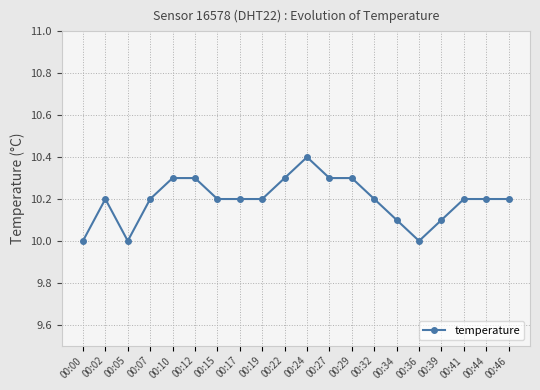

How many lines are shown in the chart?

1